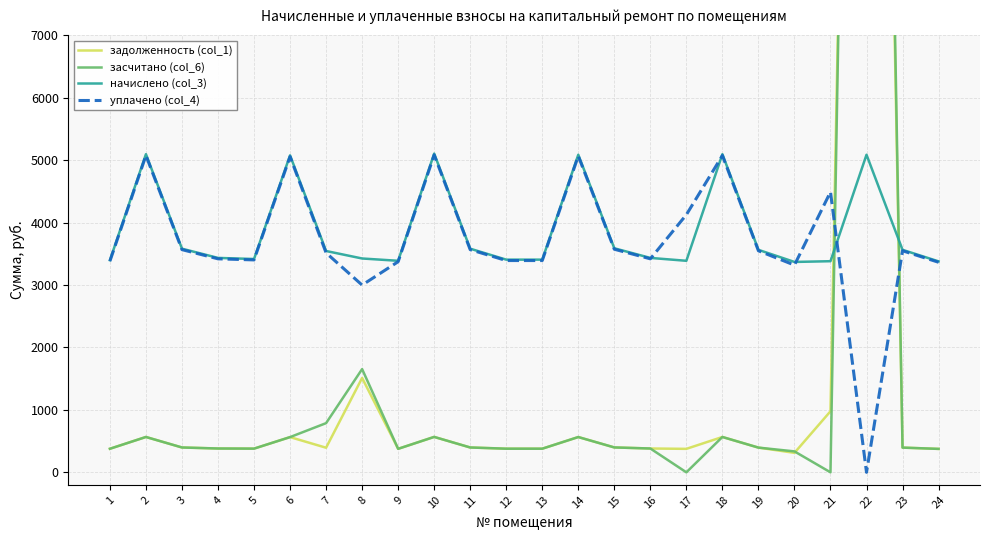

Is it true that начислено (col_3) equals 3388.9 at 17?

True